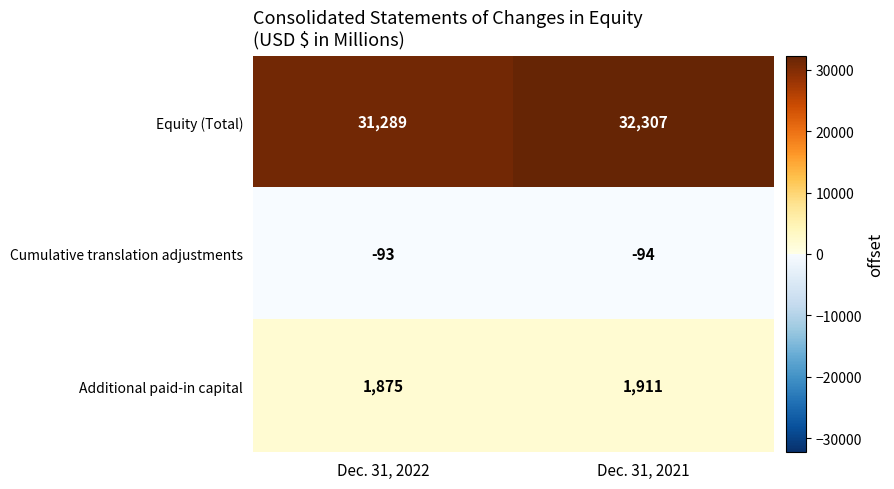

What is the difference between the Additional paid-in capital values at Dec. 31, 2021 and Dec. 31, 2022?

36